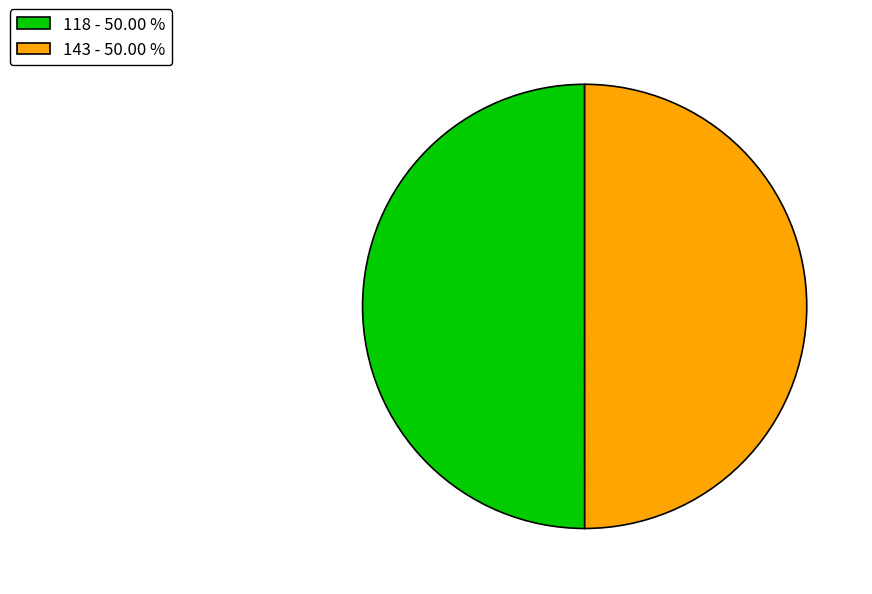

Combined, do 118 - 50.00 % and 143 - 50.00 % account for over 50%?

Yes